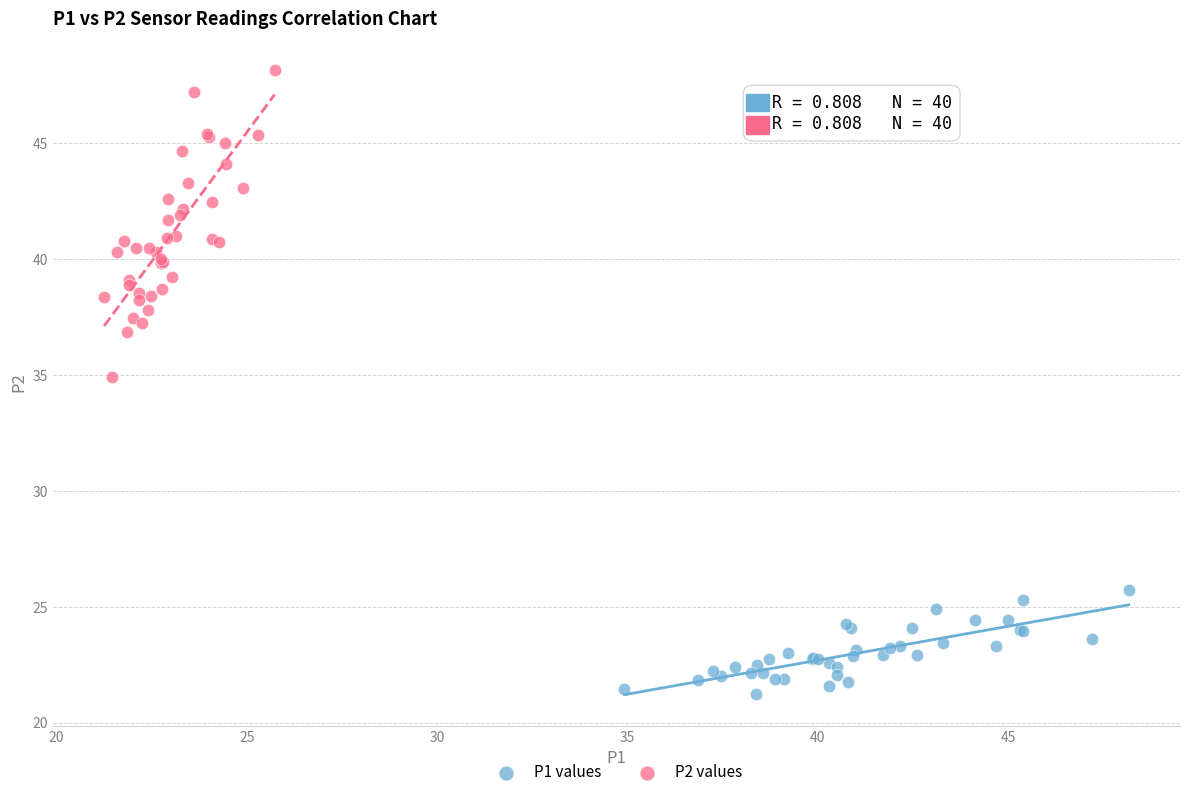

Which series contains the lowest Y value?

P1 values